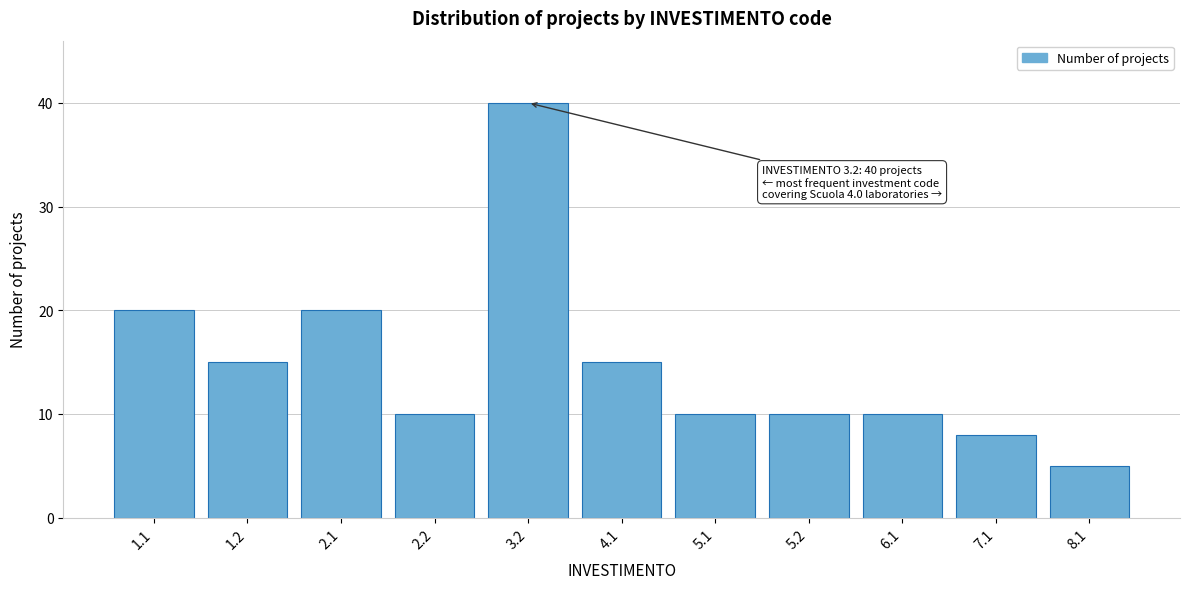

Reading left to right, transcribe all the data shown in this chart.

20	15	20	10	40	15	10	10	10	8	5